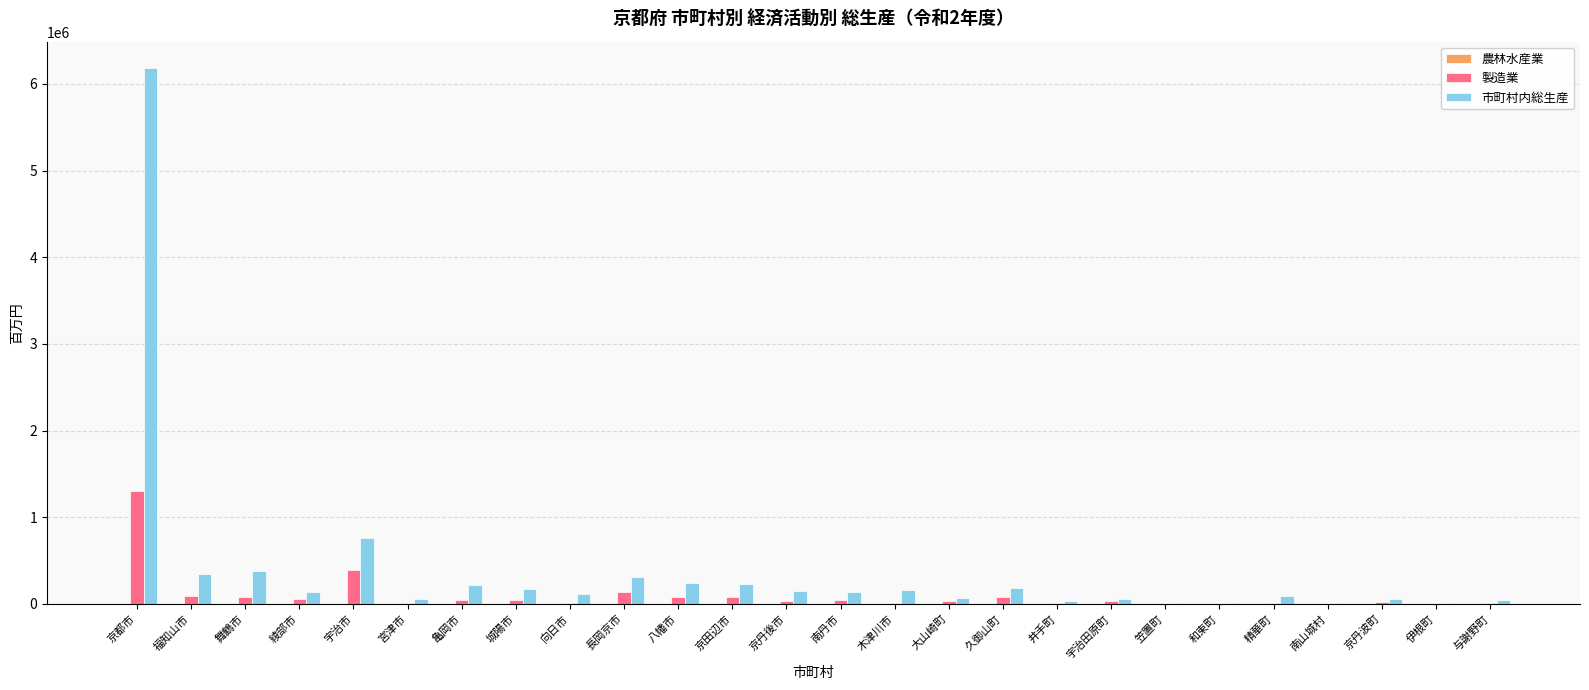

At which category is the sum across all series the highest?

京都市